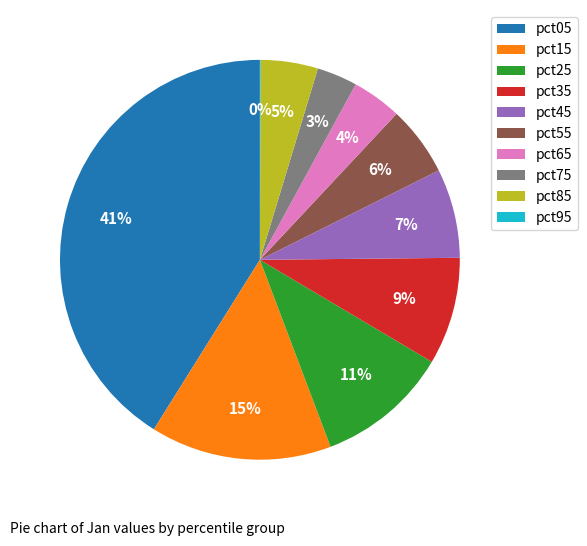

The pct45 slice represents 1% of the pie. True or false?

False